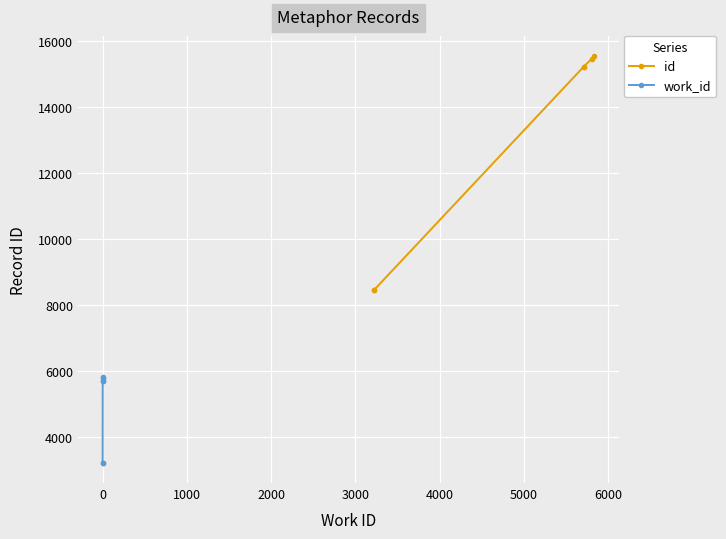

What is the value of the work_id point at the 4th from the left?

5709